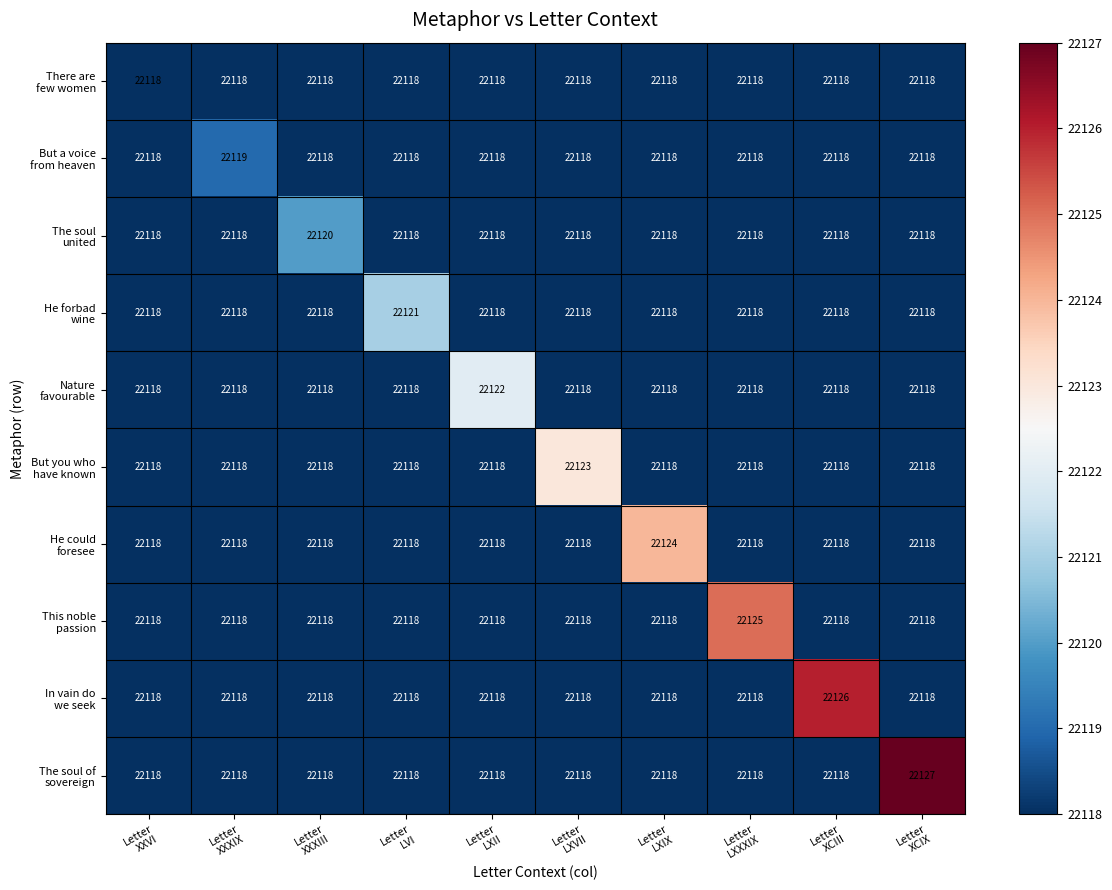

How many series are shown in this chart?

10